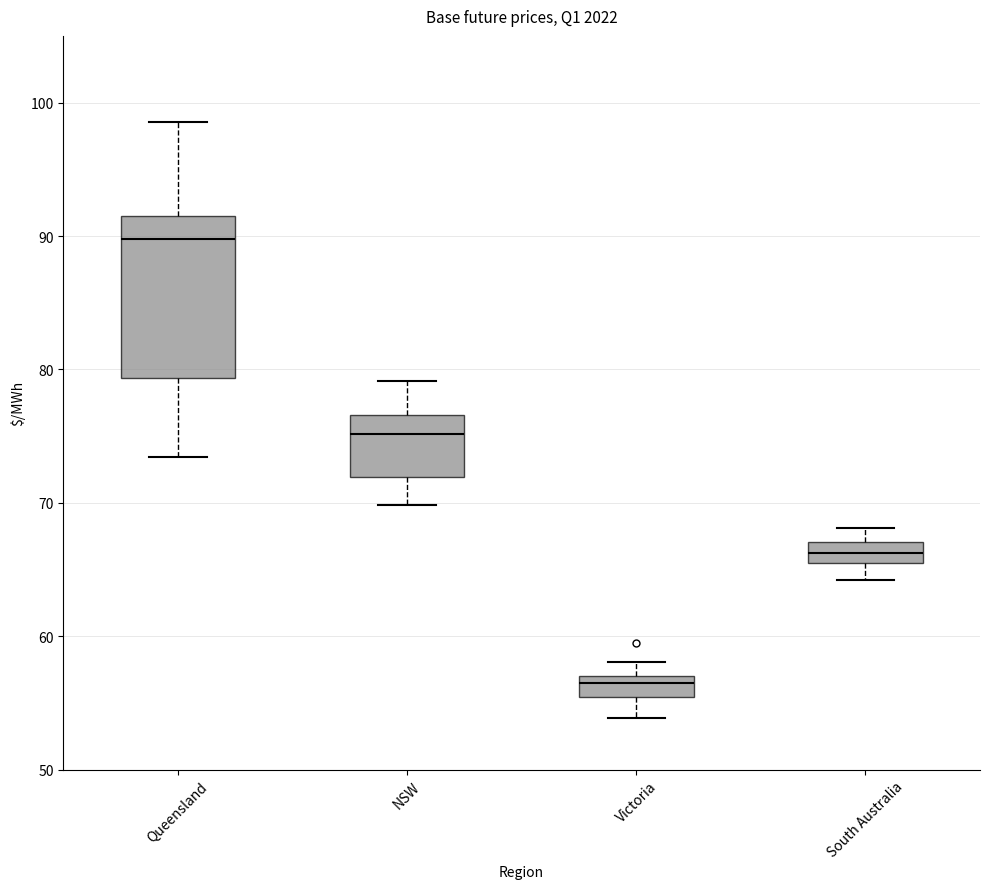

Where does the lower whisker of the box for NSW end on the y-axis? The values are not printed on the chart, so give them approximately, as read against the axis.

70